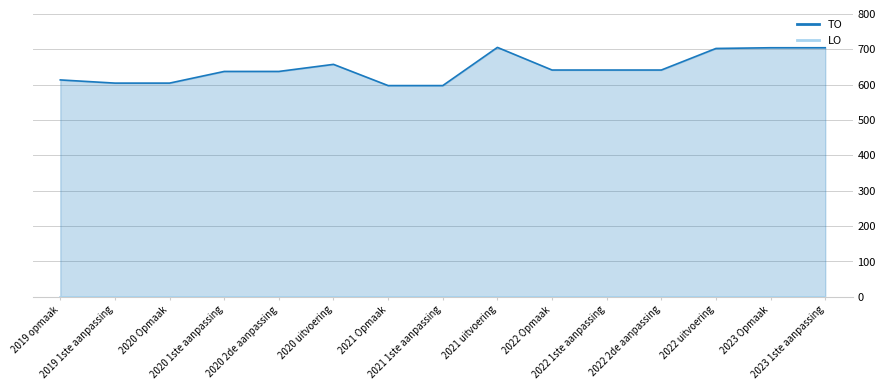

What is the approximate value at 2021 1ste aanpassing?

597